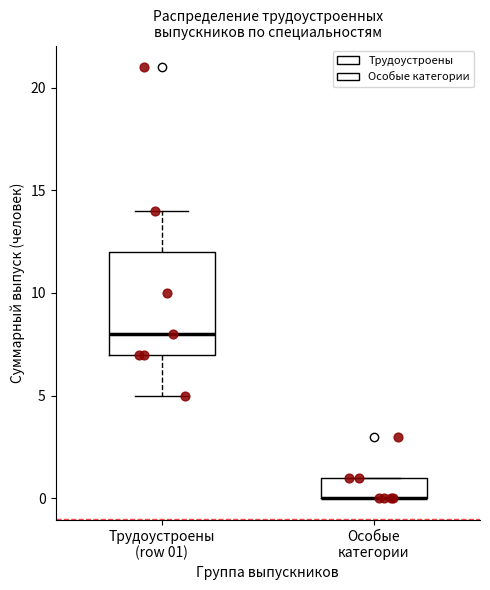

Reading left to right, read every box against the y-axis: the position of its median line, the range the box covers, and the ends of its whiskers. The values are not printed on the chart, so give them approximately, as read against the axis.

Трудоустроены (row 01): median 8, box 7 to 12, whiskers 5 to 14
Особые категории: median 0 (drawn on the box's lower edge), box 0 to 1, whiskers 0 to 1